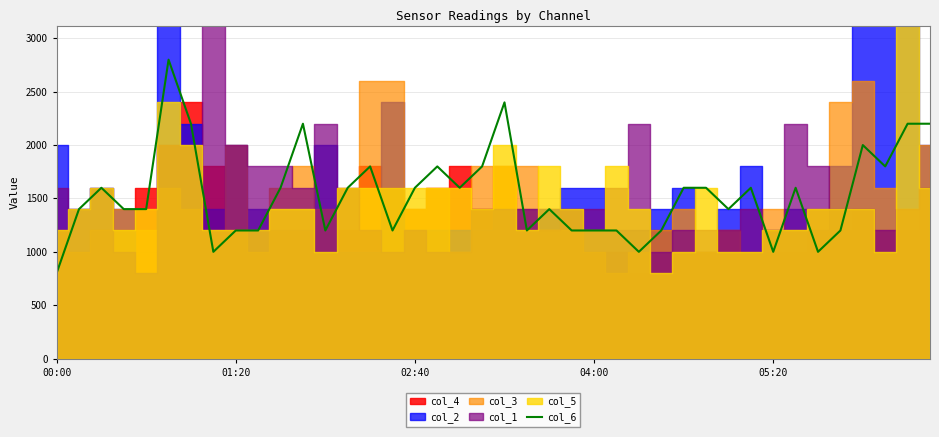

How many lines are shown in the chart?

1